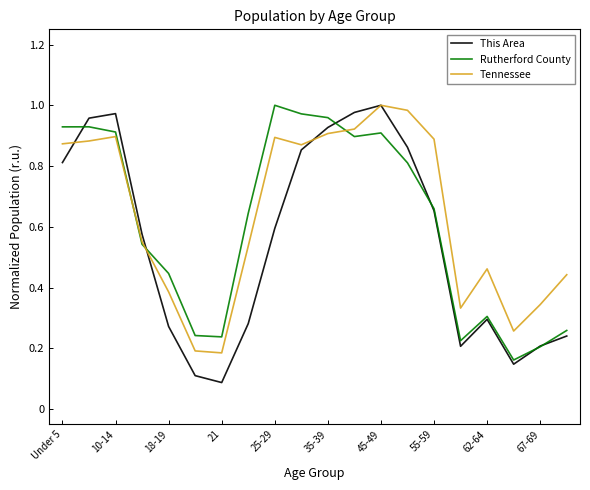

Reading right to left, what are all the values shown in this chart?

This Area: 0.2	0.2	0.1	0.3	0.2	0.7	0.9	1.0	1.0	0.9	0.9	0.6	0.3	0.1	0.1	0.3	0.6	1.0	1.0	0.8
Rutherford County: 0.3	0.2	0.2	0.3	0.2	0.7	0.8	0.9	0.9	1.0	1.0	1.0	0.6	0.2	0.2	0.4	0.5	0.9	0.9	0.9
Tennessee: 0.4	0.3	0.3	0.5	0.3	0.9	1.0	1.0	0.9	0.9	0.9	0.9	0.5	0.2	0.2	0.4	0.6	0.9	0.9	0.9